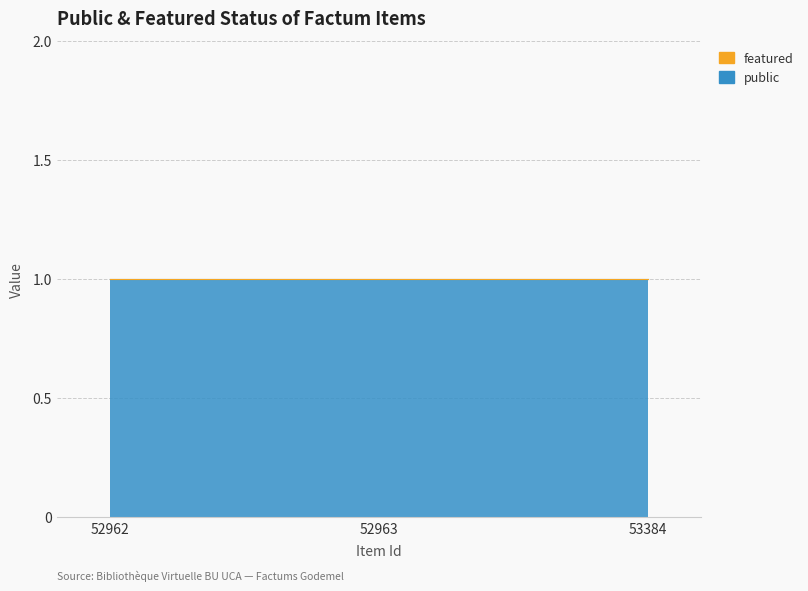

Reading left to right, transcribe all the data shown in this chart.

public: 52962=1	52963=1	53384=1
featured: 52962=0	52963=0	53384=0